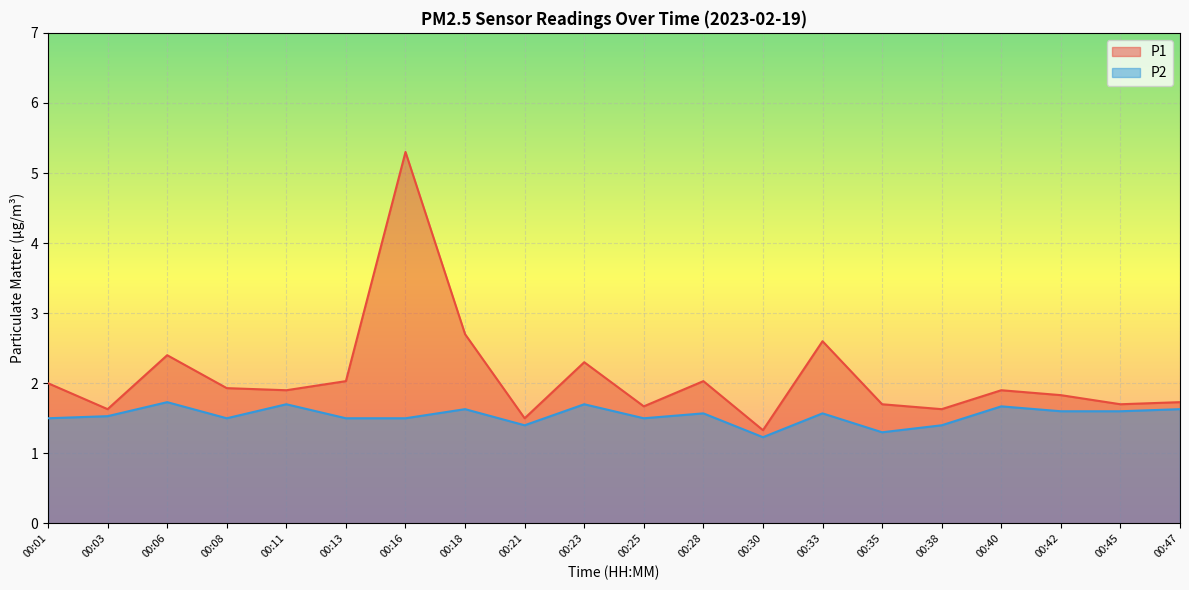

What is the minimum value for P1?

1.3